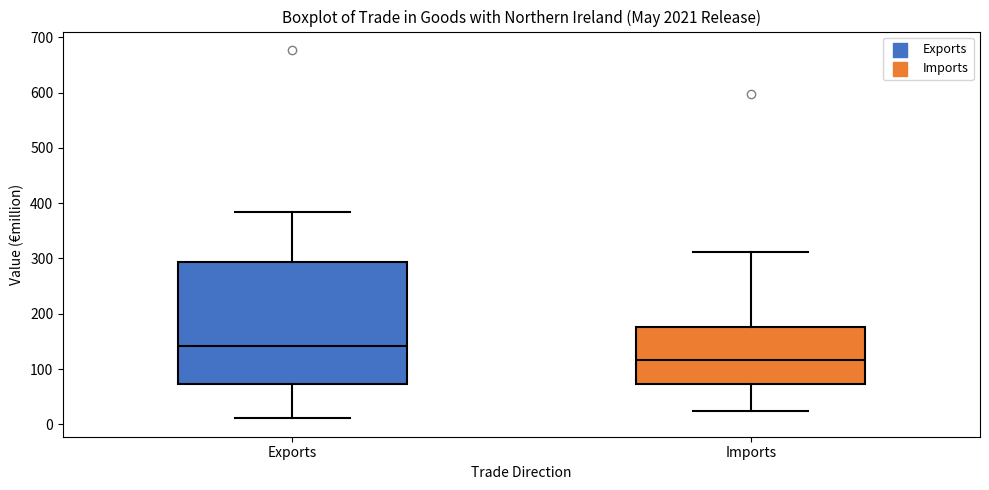

Where does the median line of the box for Exports sit on the y-axis? The values are not printed on the chart, so give them approximately, as read against the axis.

140